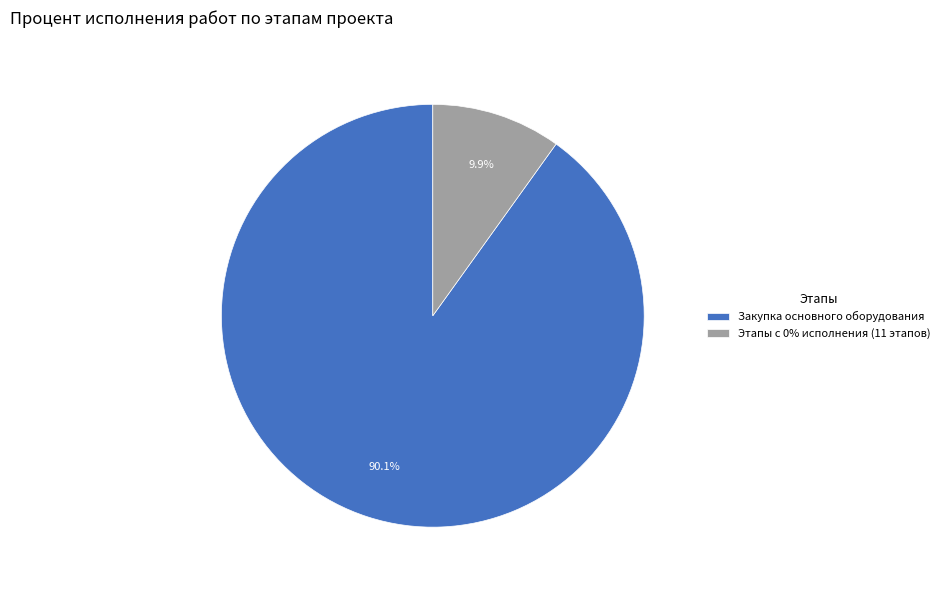

Between Этапы с 0% исполнения (11 этапов) and Закупка основного оборудования, which is larger?

Закупка основного оборудования